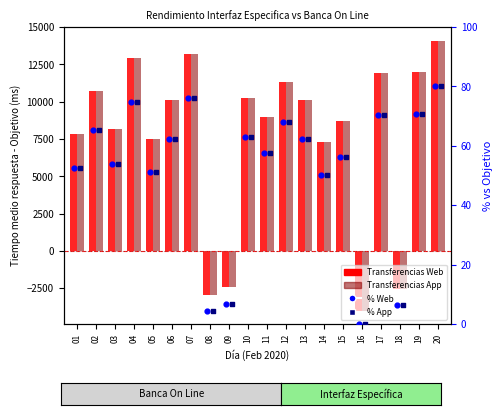

At how many categories does at least one series exceed 1118?

16